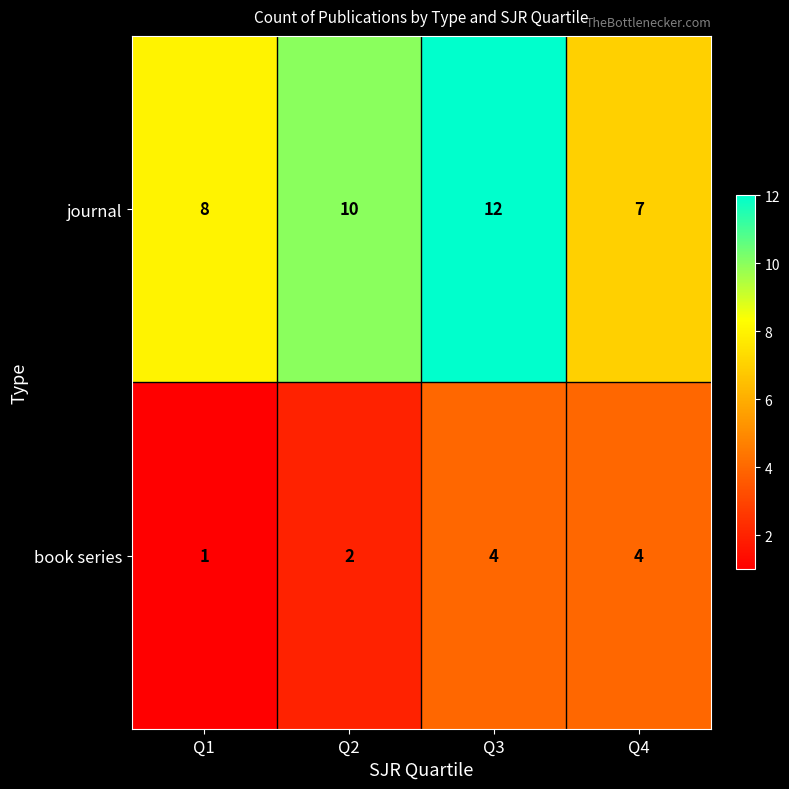

At which category is the sum across all series the highest?

Q3